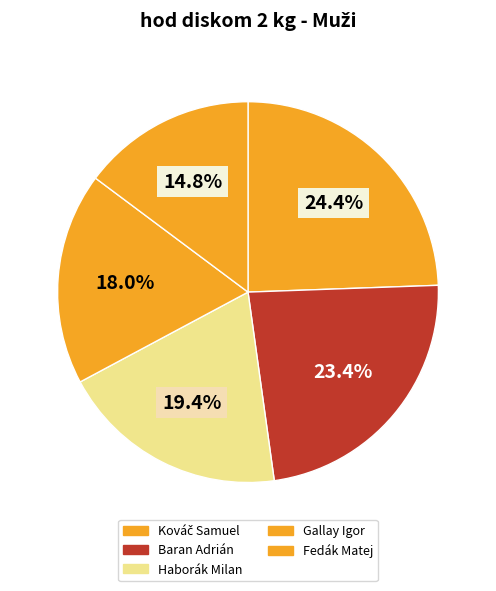

Is it true that Baran Adrián is 32% of the pie?

False